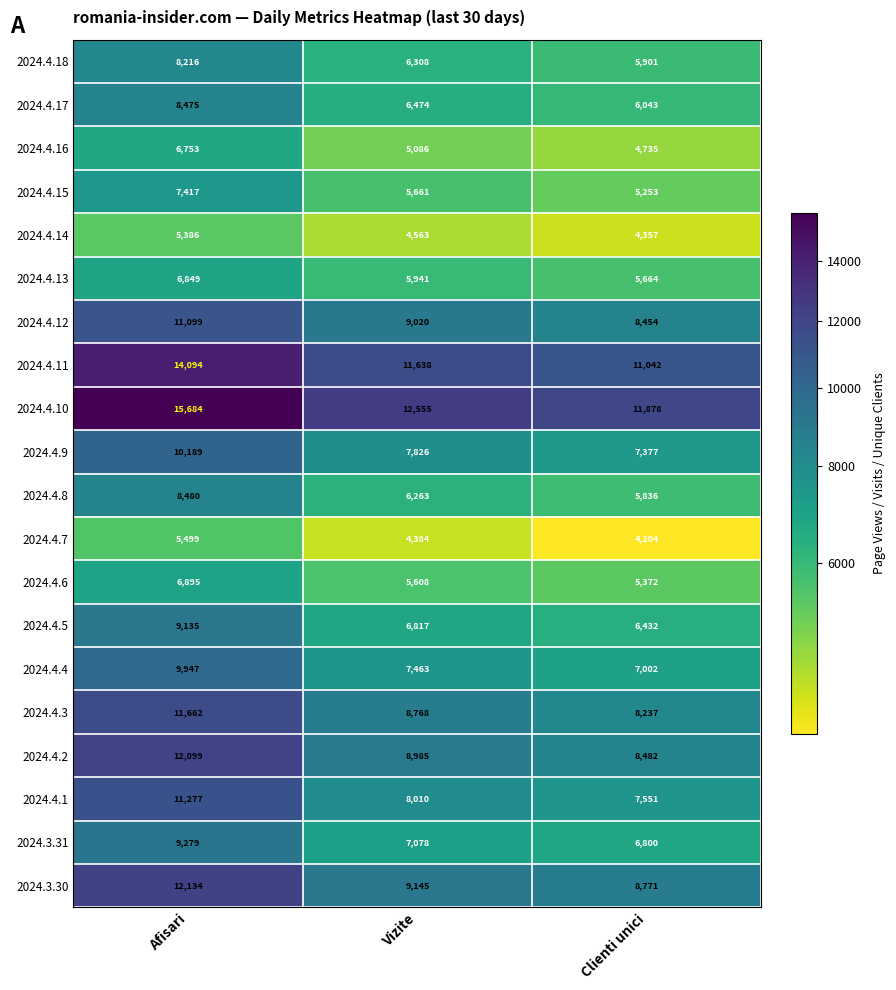

Which series changed the most between Afisari and Vizite?

2024.4.1